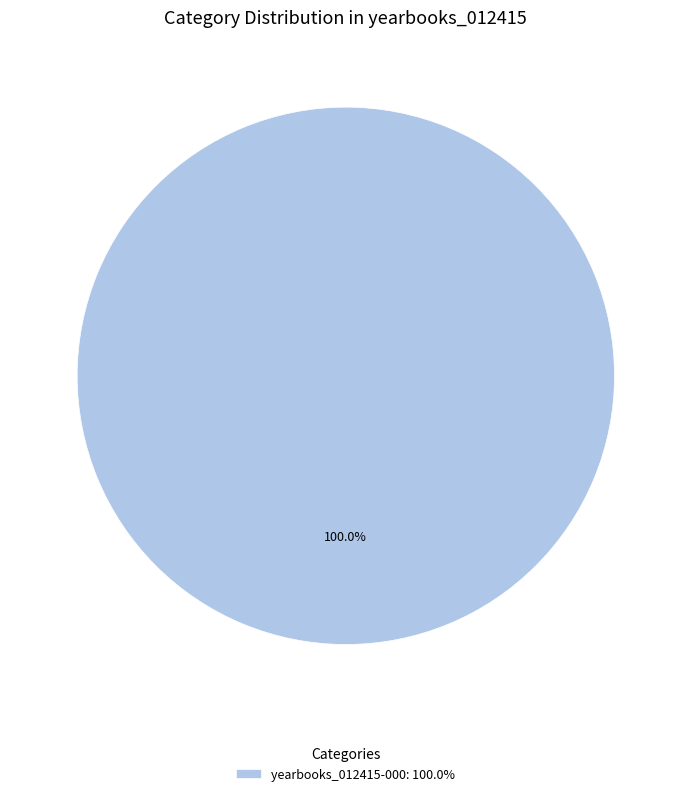

Which category accounts for the majority?

yearbooks_012415-000: 100.0%